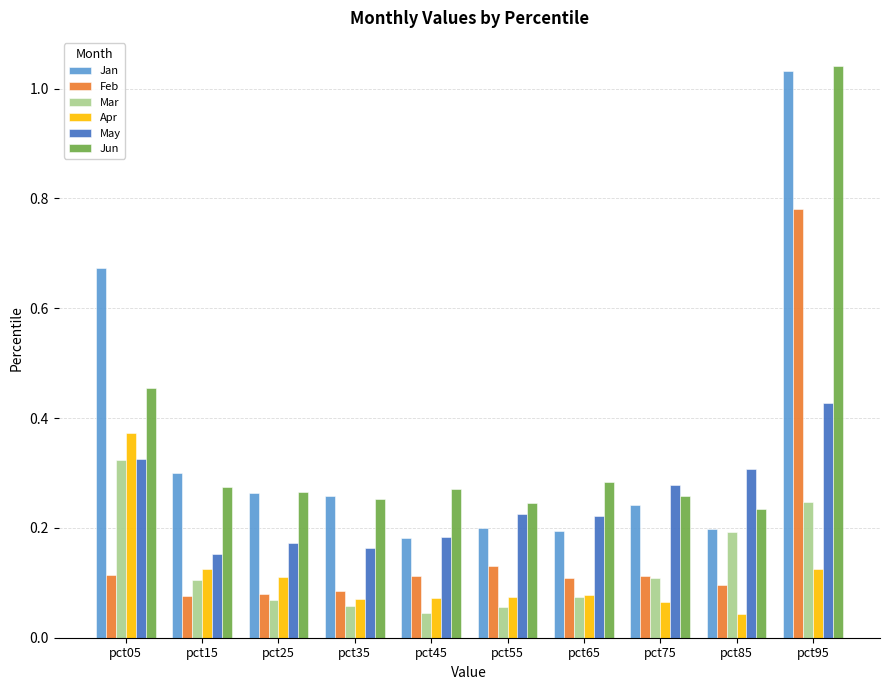

At which category does the chart reach its peak across all series?

pct95